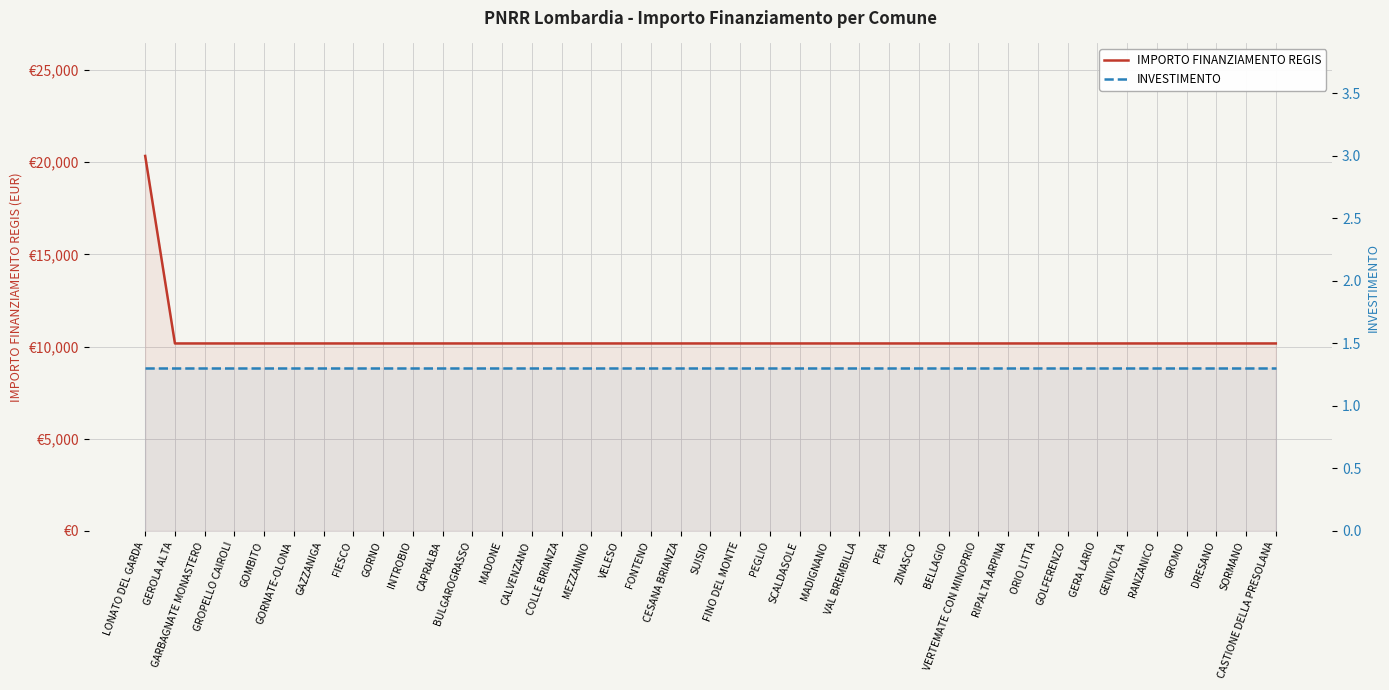

True or false: IMPORTO FINANZIAMENTO REGIS and INVESTIMENTO intersect in this chart.

False